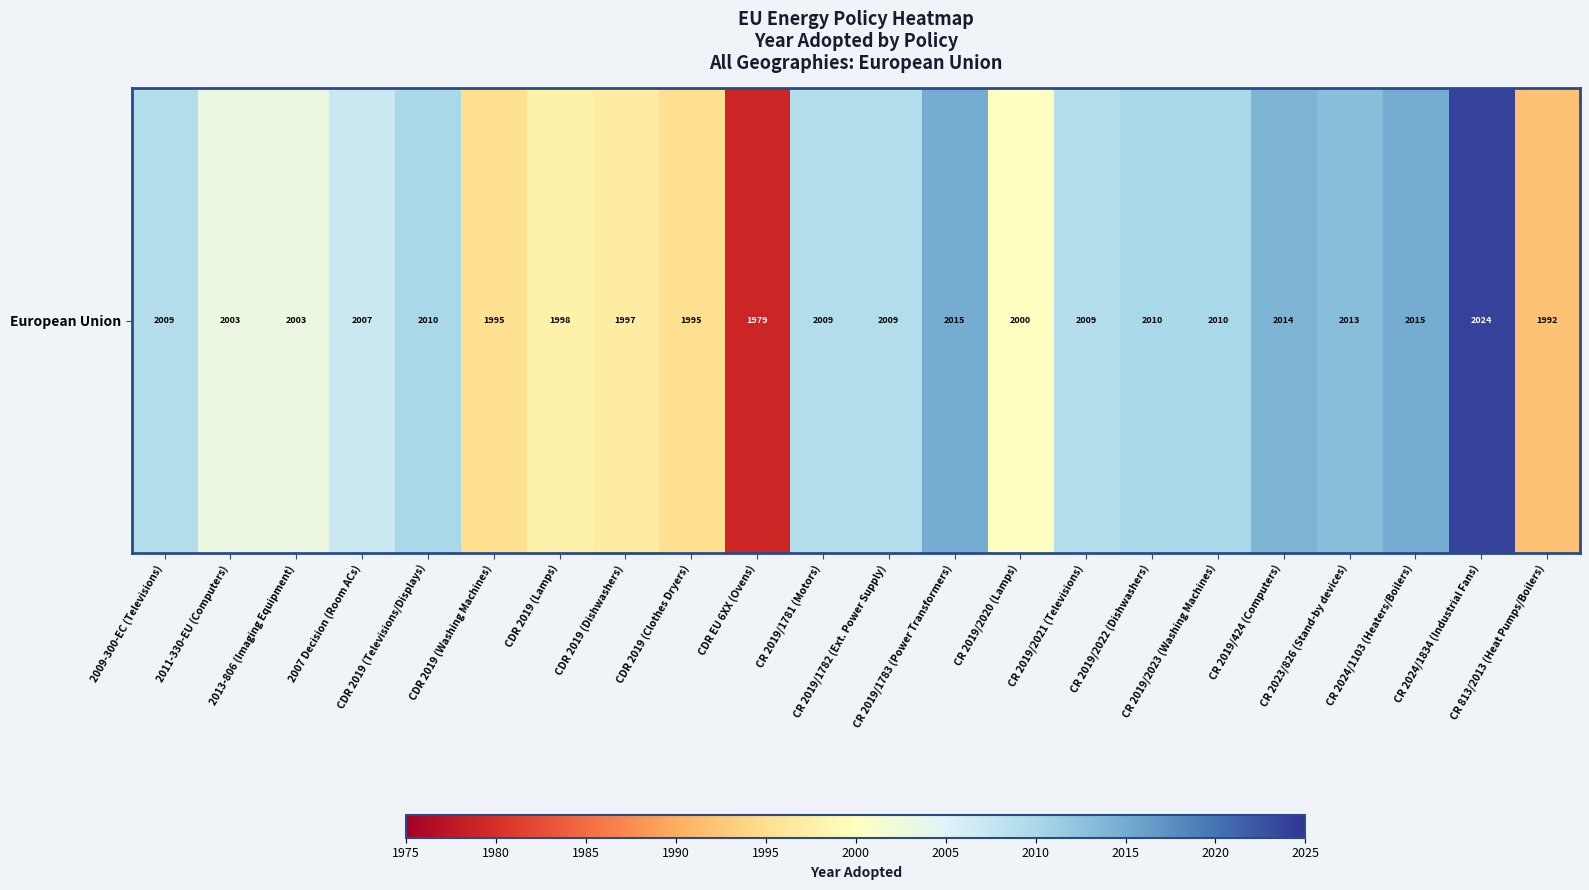

Is it true that the value at CDR 2019 (Washing Machines) is 1995?

True